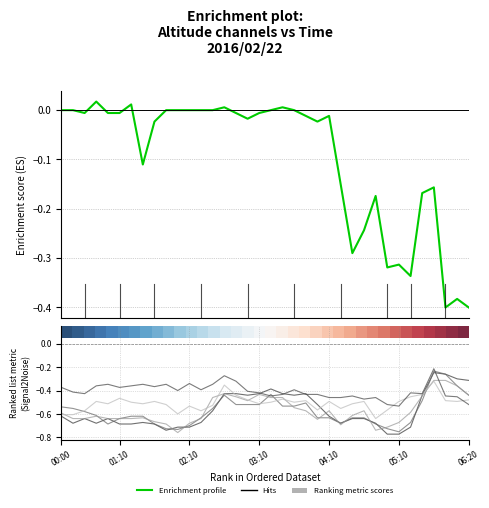

Between 21 and 29, which is larger?

21